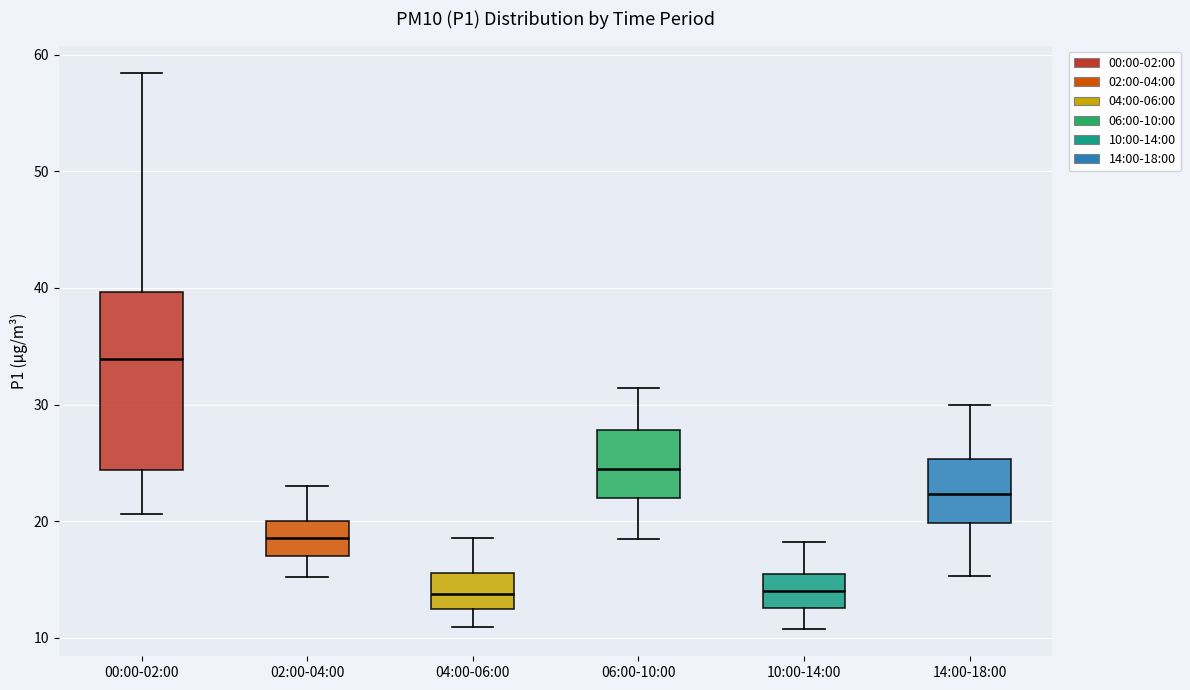

Which box is the tallest, from its lower edge to its upper edge?

00:00-02:00